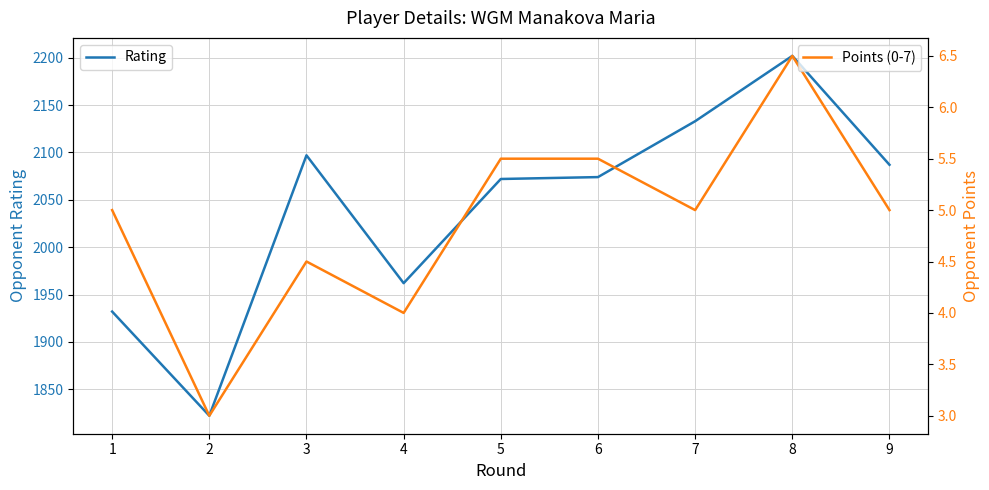

True or false: Points (0-7) has more than 1 interior local peaks.

True